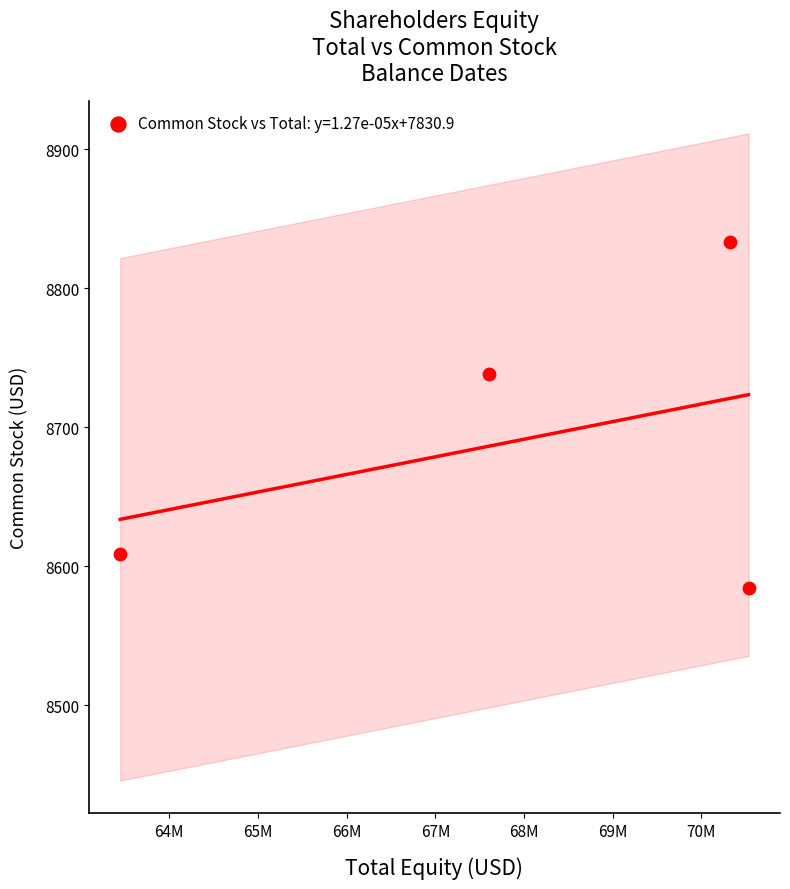

What is the average Y value?

8691